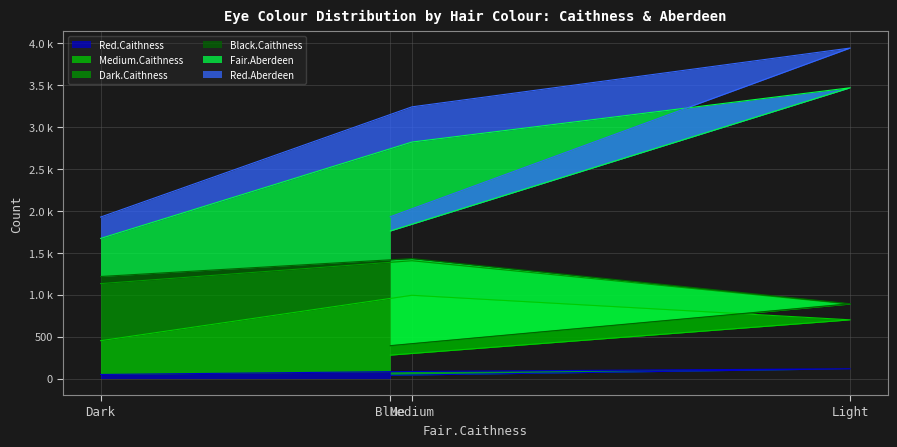

True or false: Dark.Caithness and Red.Caithness cross at least once.

False